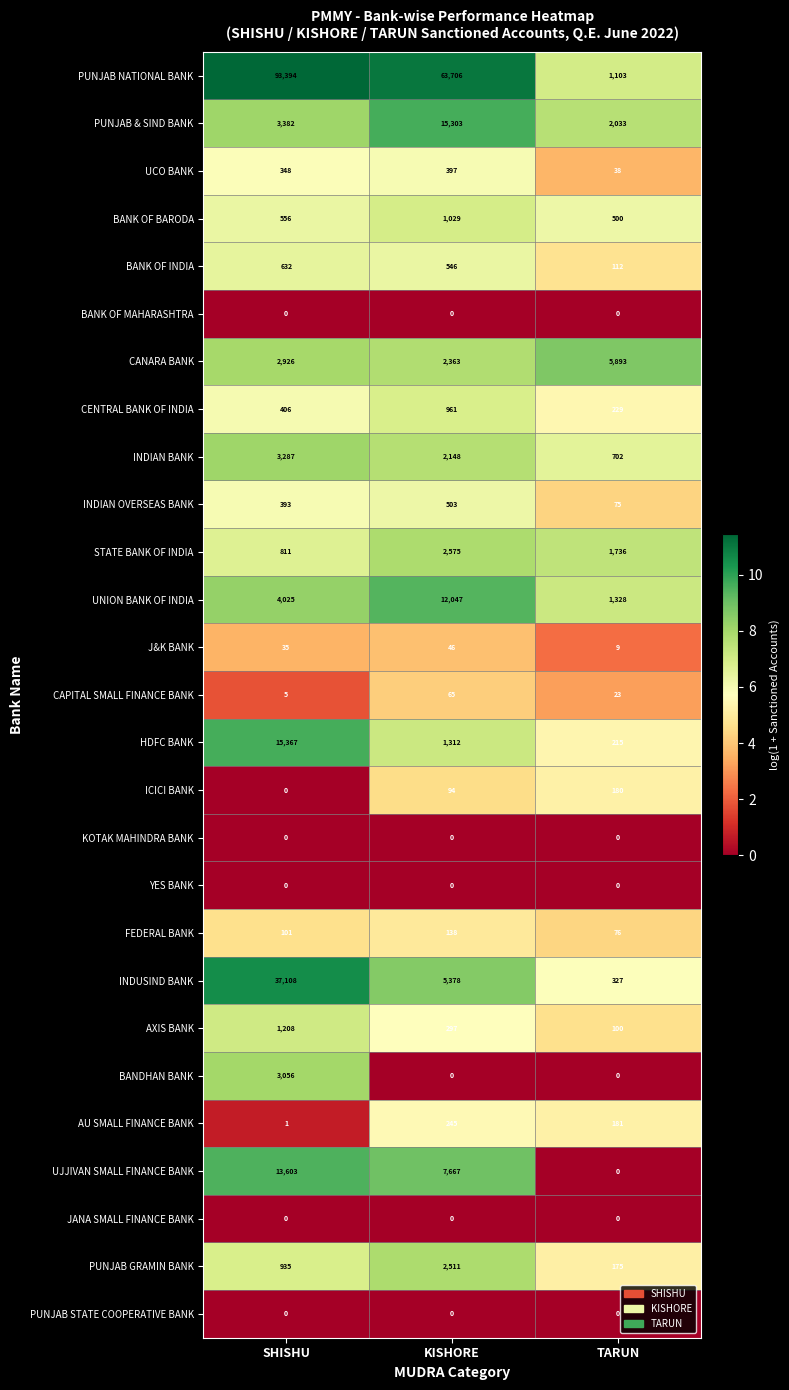

Is it true that YES BANK equals 0 at SHISHU?

True